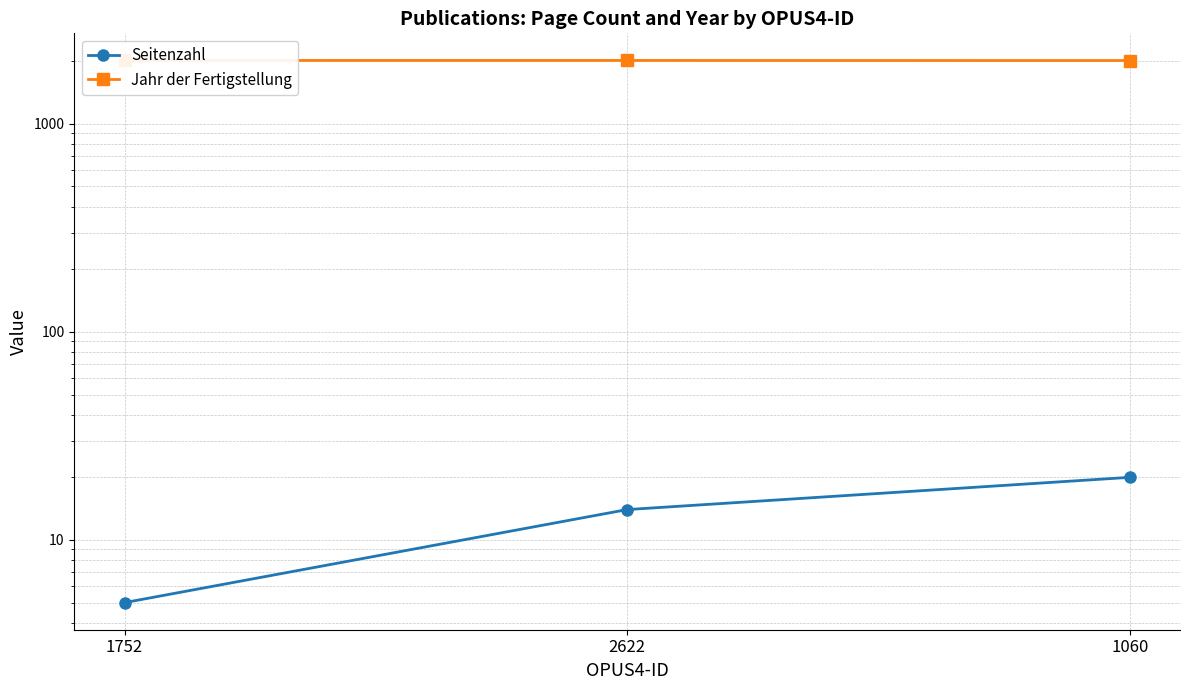

Count the Jahr der Fertigstellung values in the range 2015 to 2017.

3